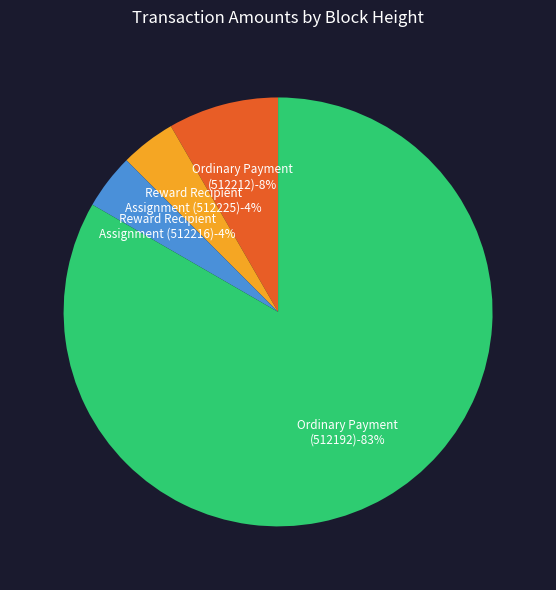

Which category has the biggest portion of the pie?

Ordinary Payment (512192)